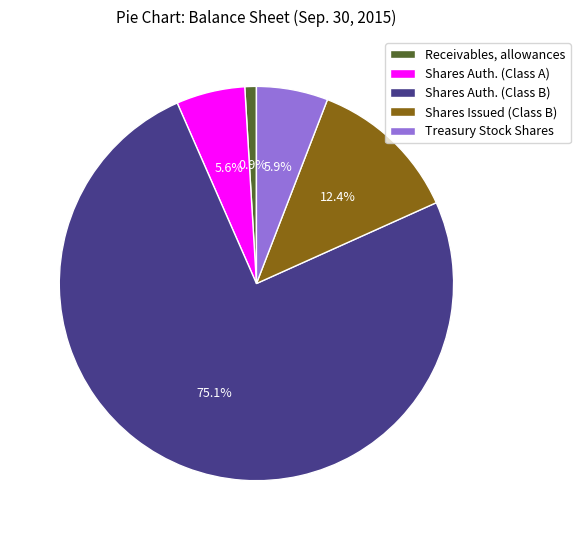

Rank the categories by value from lowest to highest.

Receivables, allowances, Shares Auth. (Class A), Treasury Stock Shares, Shares Issued (Class B), Shares Auth. (Class B)